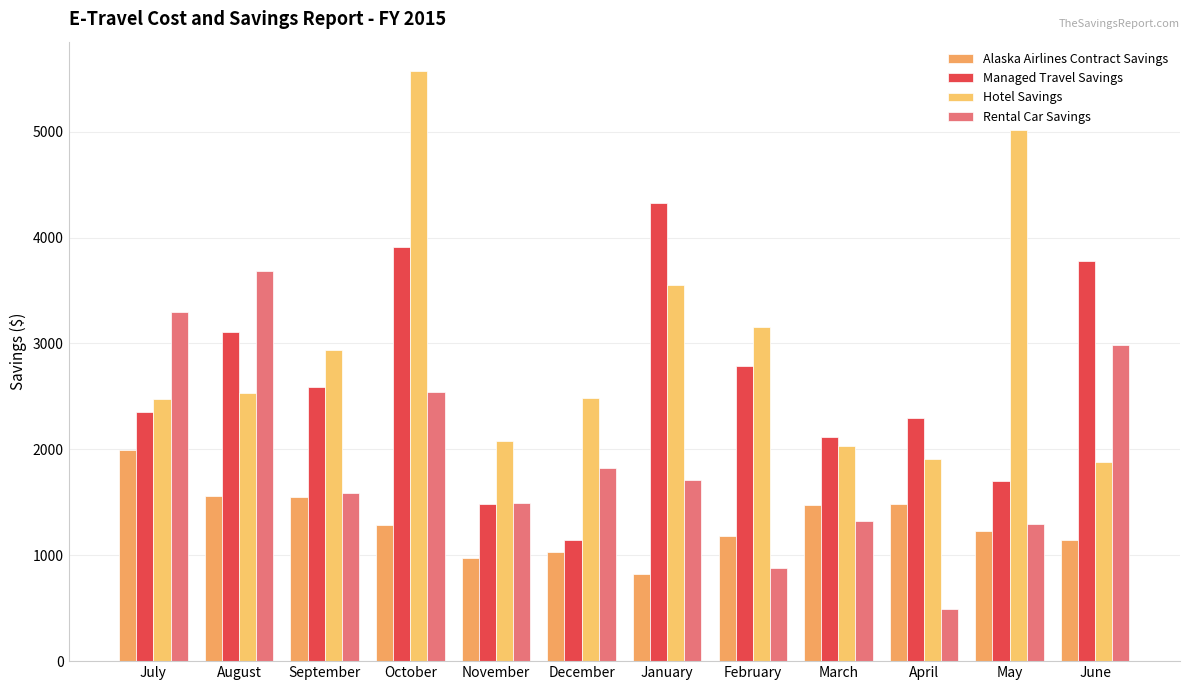

List the labels in order of Rental Car Savings value, smallest first.

April, February, May, March, November, September, January, December, October, June, July, August